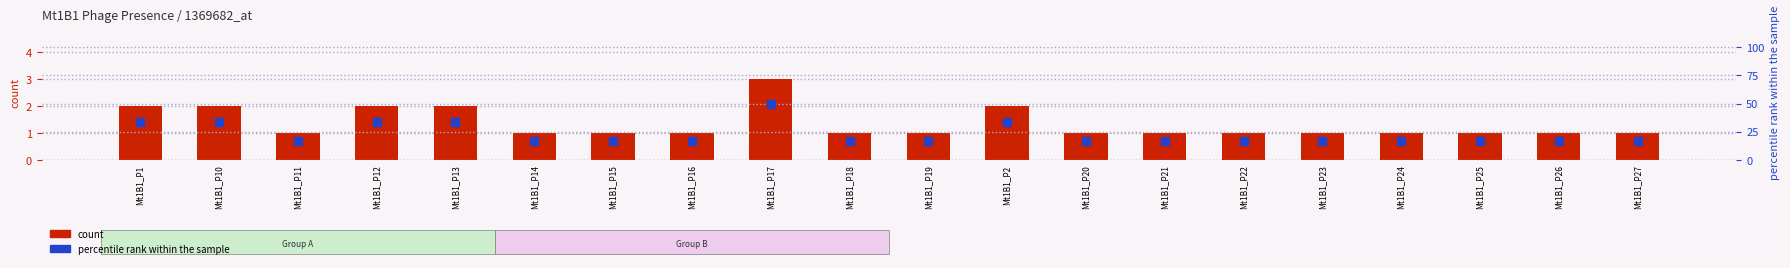

What is the total value across all series at Mt1B1_P14?

17.7